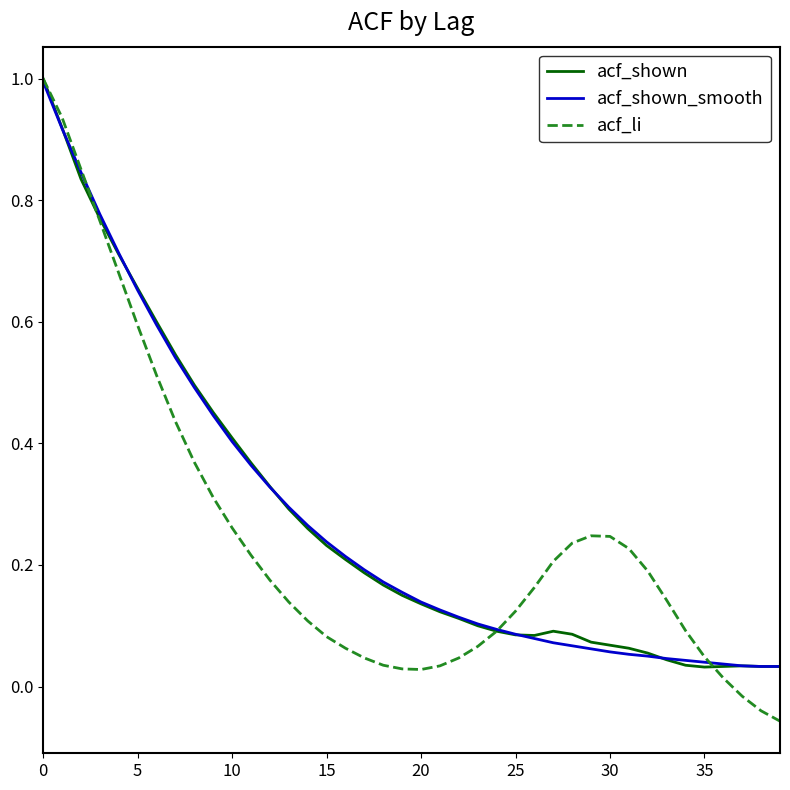

True or false: acf_shown_smooth and acf_shown intersect in this chart.

True